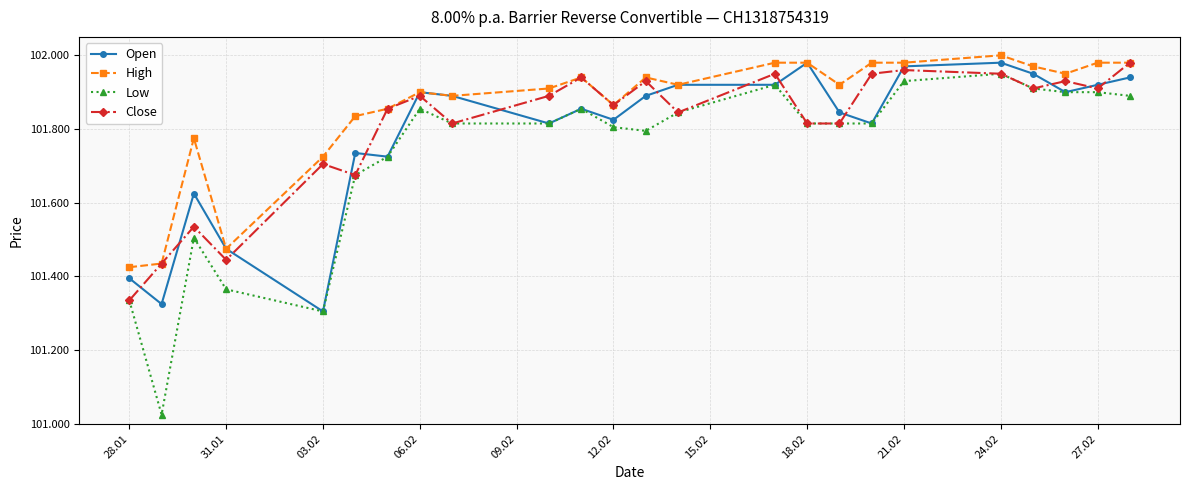

True or false: Close and High cross at least once.

False